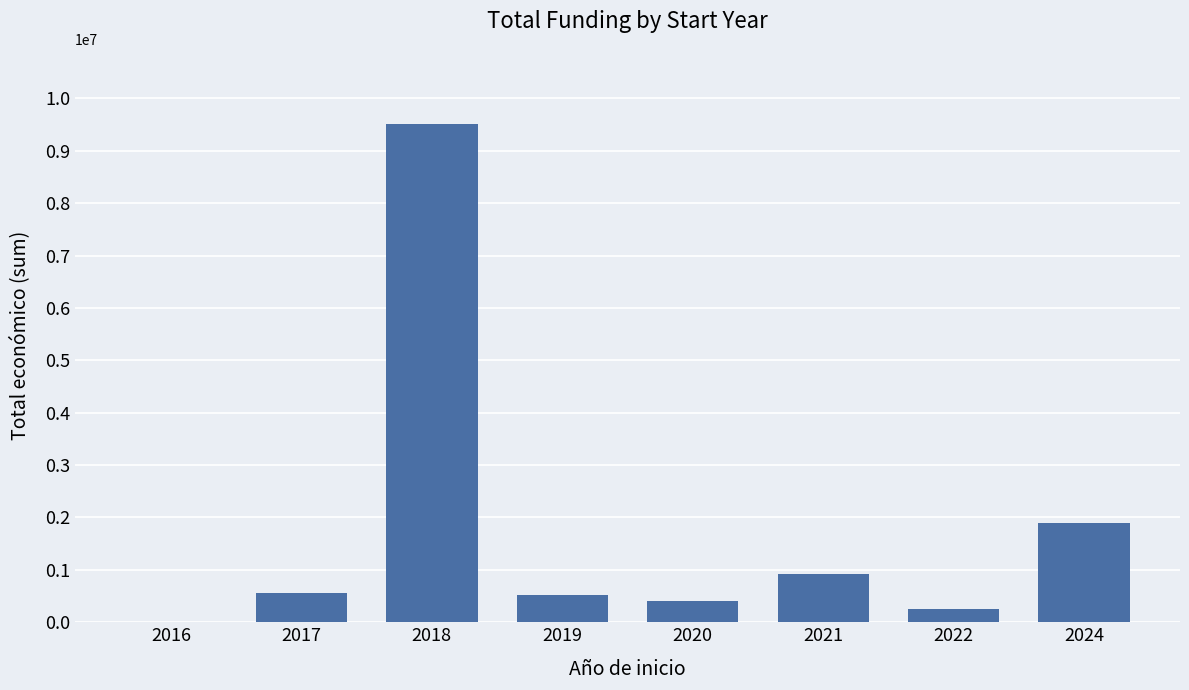

What is the sum of all values?

14092070